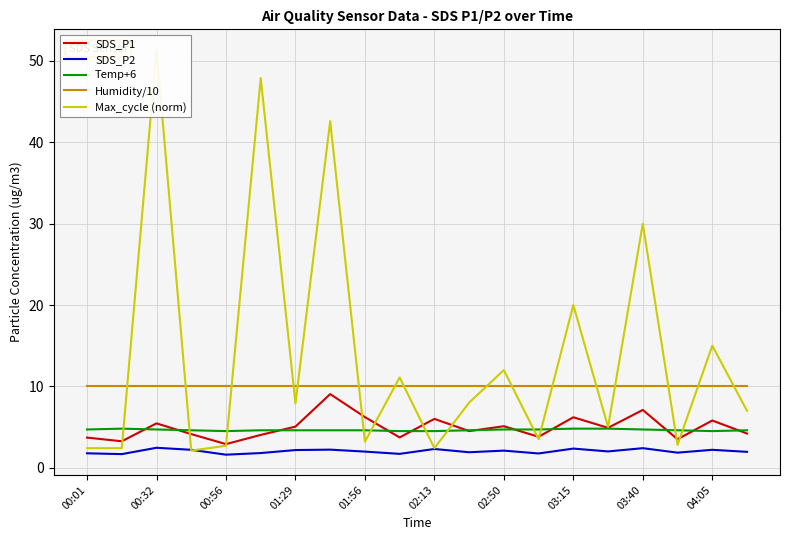

How many data points in Max_cycle (norm) are above 7?

10